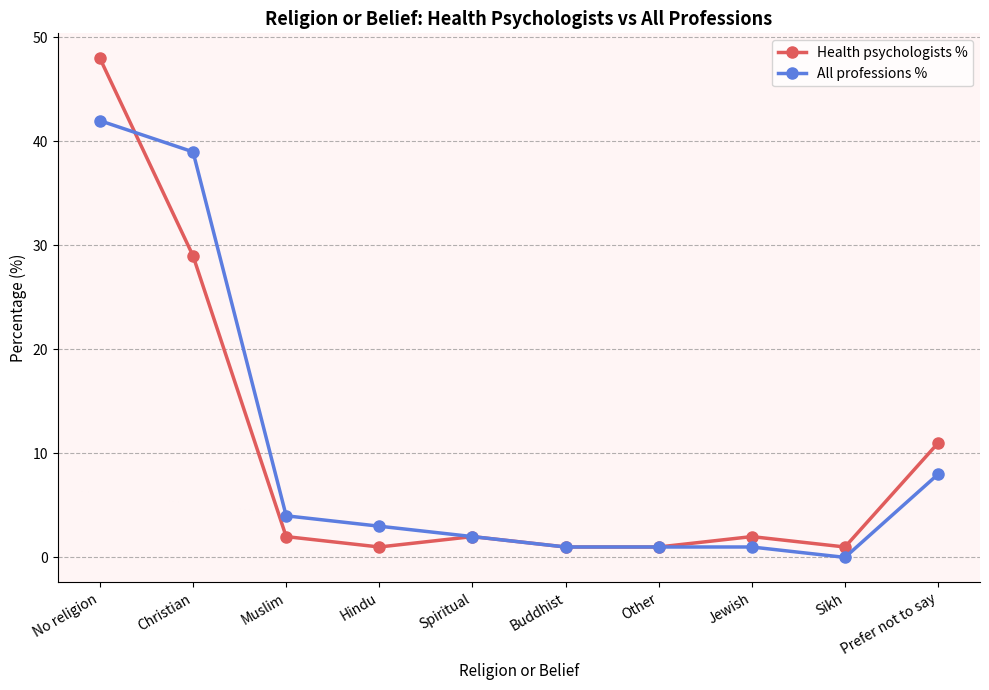

What is the total value across all series at Other?

2